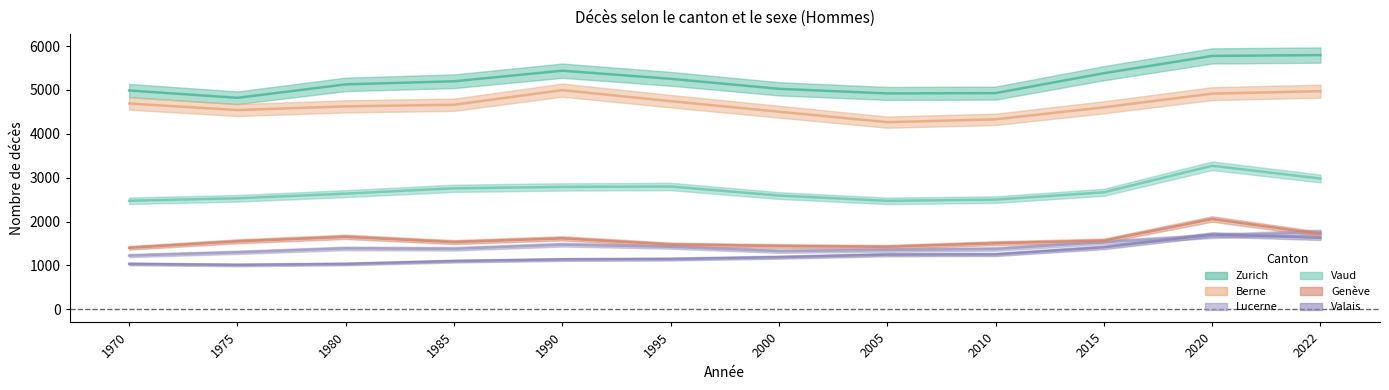

Which category has the highest value across all series?

2022